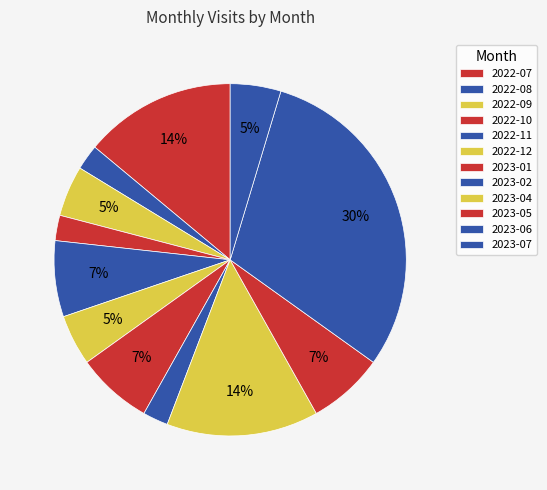

How many segments does this pie chart have?

12